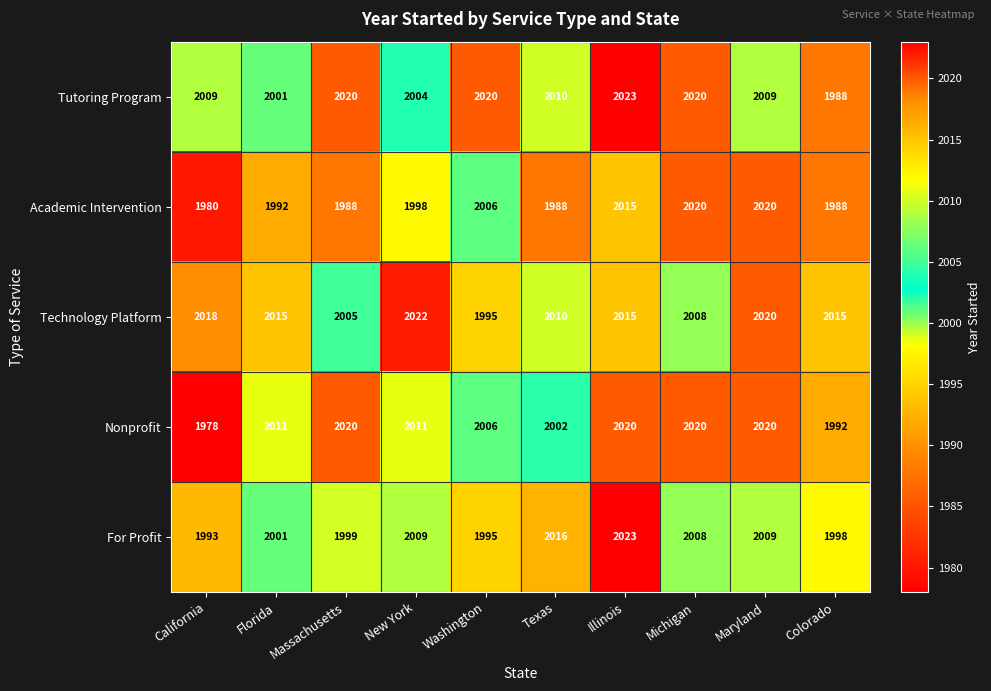

What is the smallest value displayed?

1978